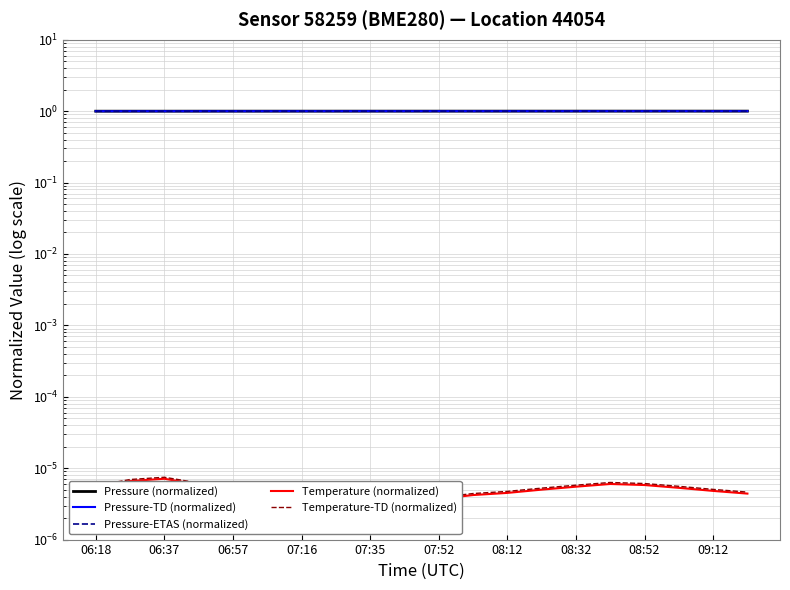

Reading right to left, what are all the values shown in this chart?

Pressure (normalized): 1.0	1.0	1.0	1.0	1.0	1.0	1.0	1.0	1.0	1.0	1.0	1.0	1.0	1.0	1.0	1.0	1.0	1.0	1.0	1.0
Pressure-TD (normalized): 1.0	1.0	1.0	1.0	1.0	1.0	1.0	1.0	1.0	1.0	1.0	1.0	1.0	1.0	1.0	1.0	1.0	1.0	1.0	1.0
Pressure-ETAS (normalized): 1.0	1.0	1.0	1.0	1.0	1.0	1.0	1.0	1.0	1.0	1.0	1.0	1.0	1.0	1.0	1.0	1.0	1.0	1.0	1.0
Temperature (normalized): 0.0	0.0	0.0	0.0	0.0	0.0	0.0	0.0	0.0	0.0	0.0	0.0	0.0	0.0	0.0	0.0	0.0	0.0	0.0	0.0
Temperature-TD (normalized): 0.0	0.0	0.0	0.0	0.0	0.0	0.0	0.0	0.0	0.0	0.0	0.0	0.0	0.0	0.0	0.0	0.0	0.0	0.0	0.0